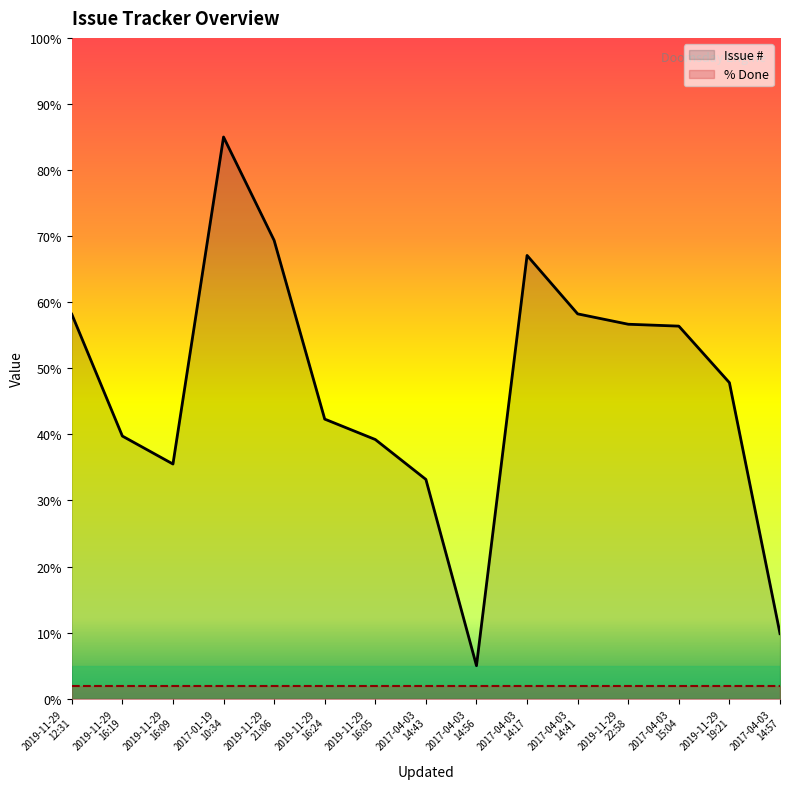

Does the chart display data point markers on the line(s)?

No